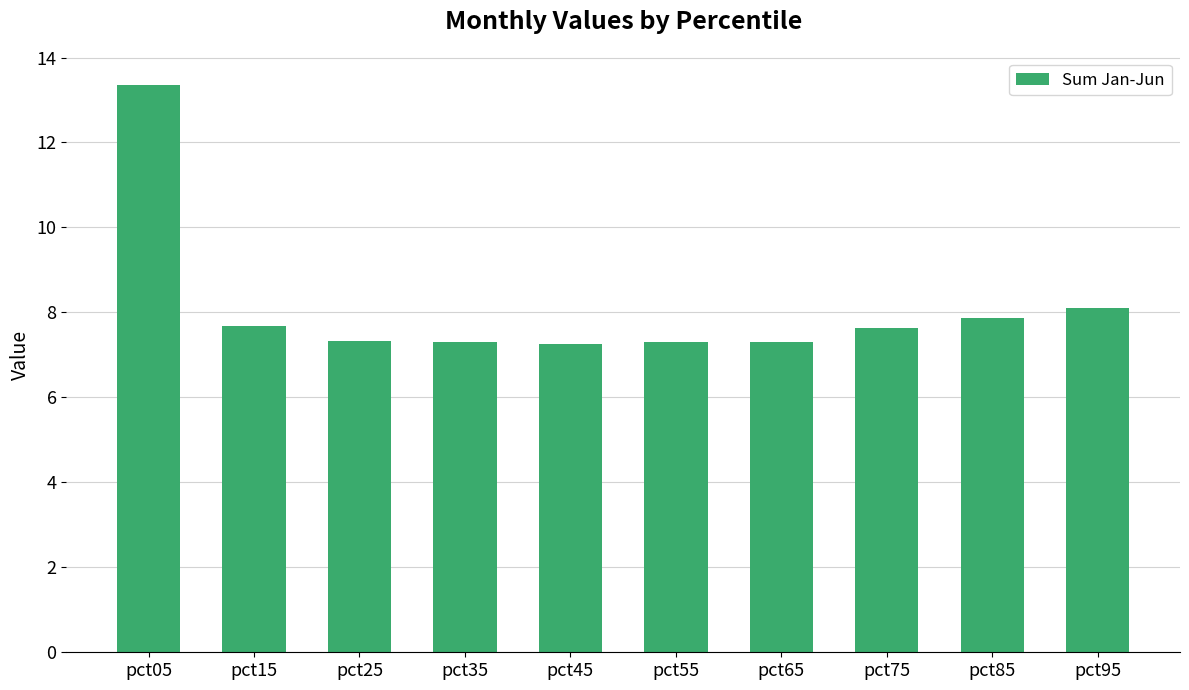

What value does the data have at pct25?

7.3